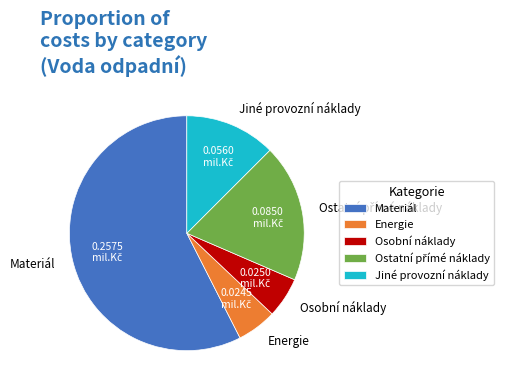

Does Materiál account for over 50% of the chart?

Yes